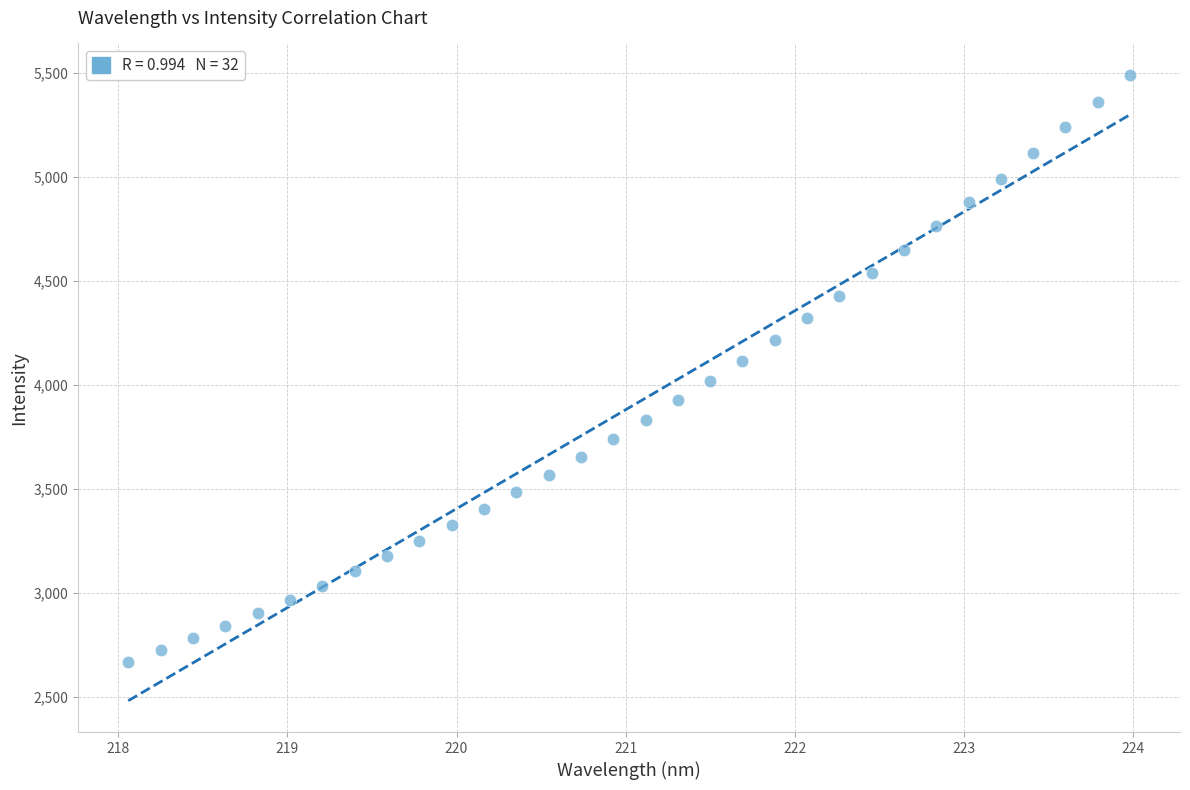

What is the range of X values (max minus min)?

5.9